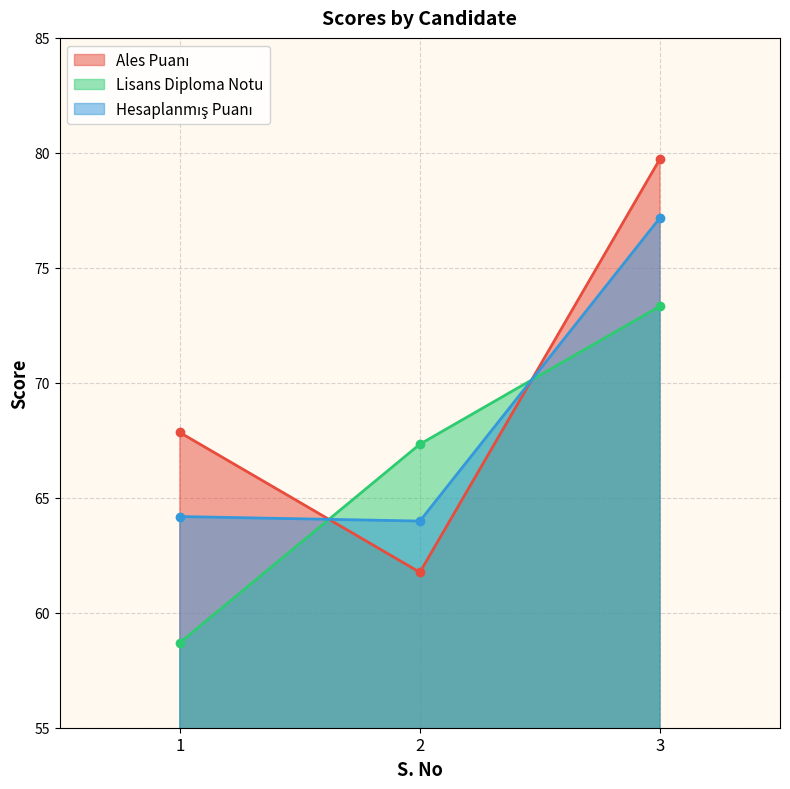

Which series changed the most between 1 and 3?

Lisans Diploma Notu